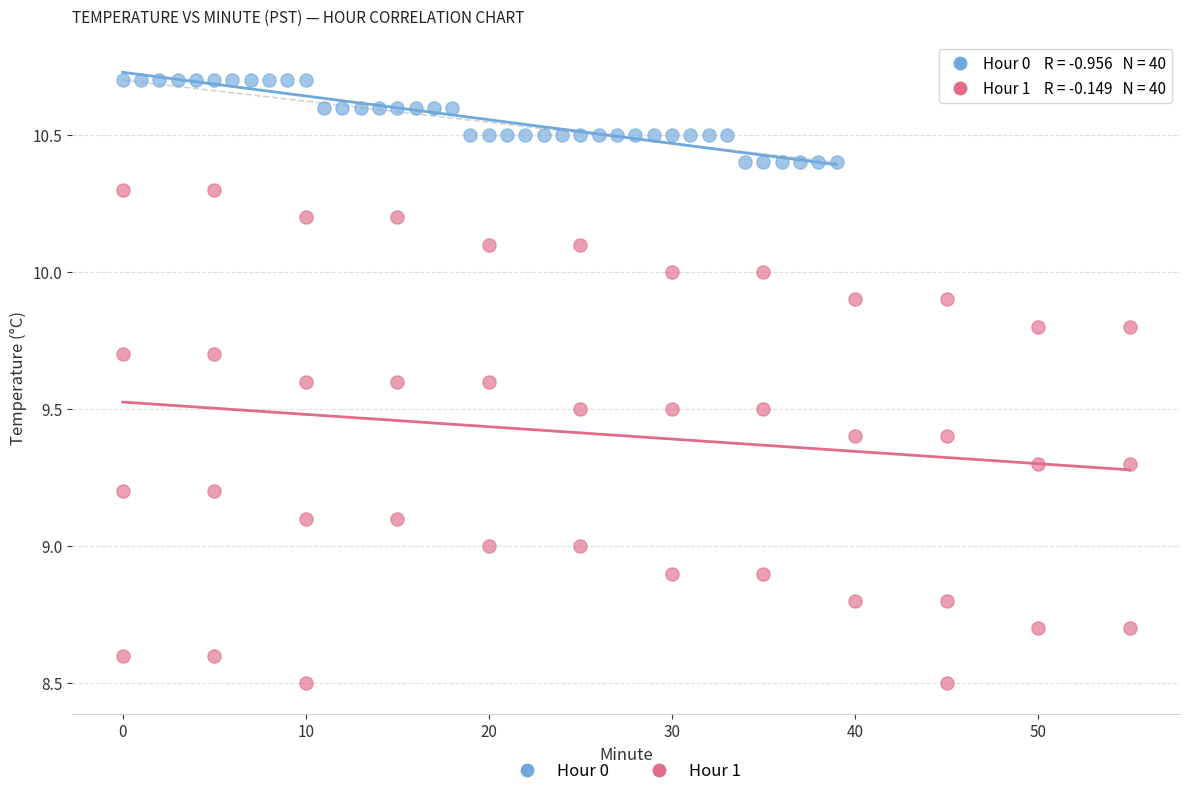

Which series has the widest spread of Y values?

Hour 1